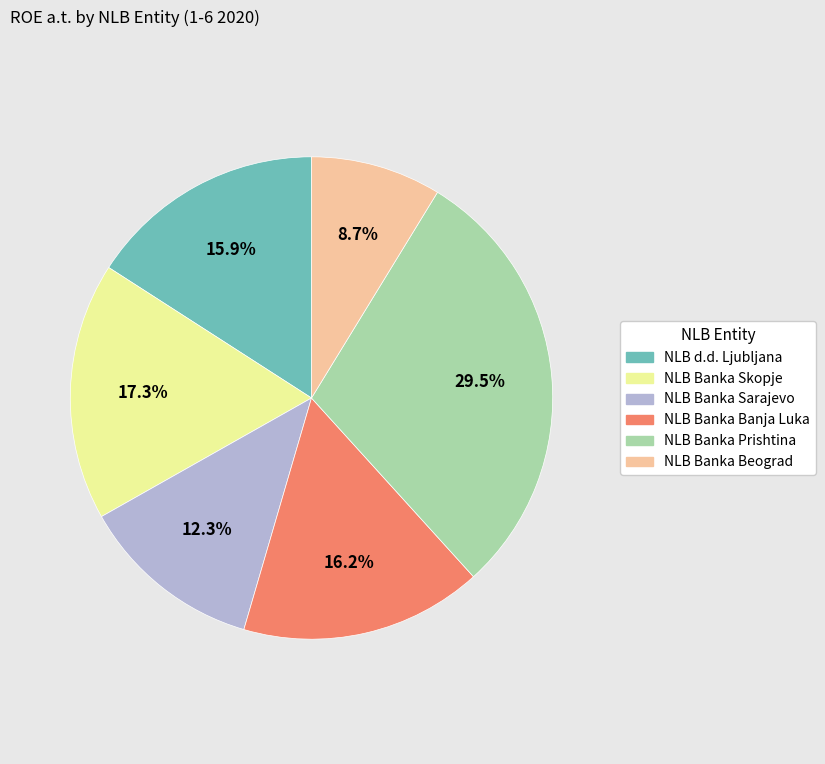

To the nearest percent, what is the average slice percentage?

17%